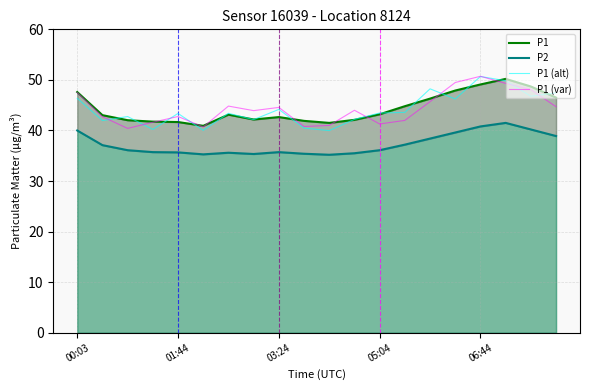

What is the average value of the P2 series?

37.3